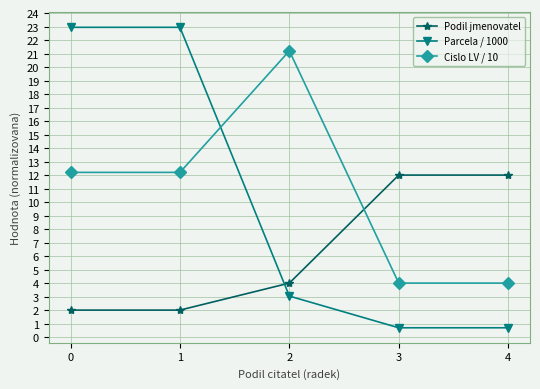

What is the spread (max minus min) of values at 1?

20.9